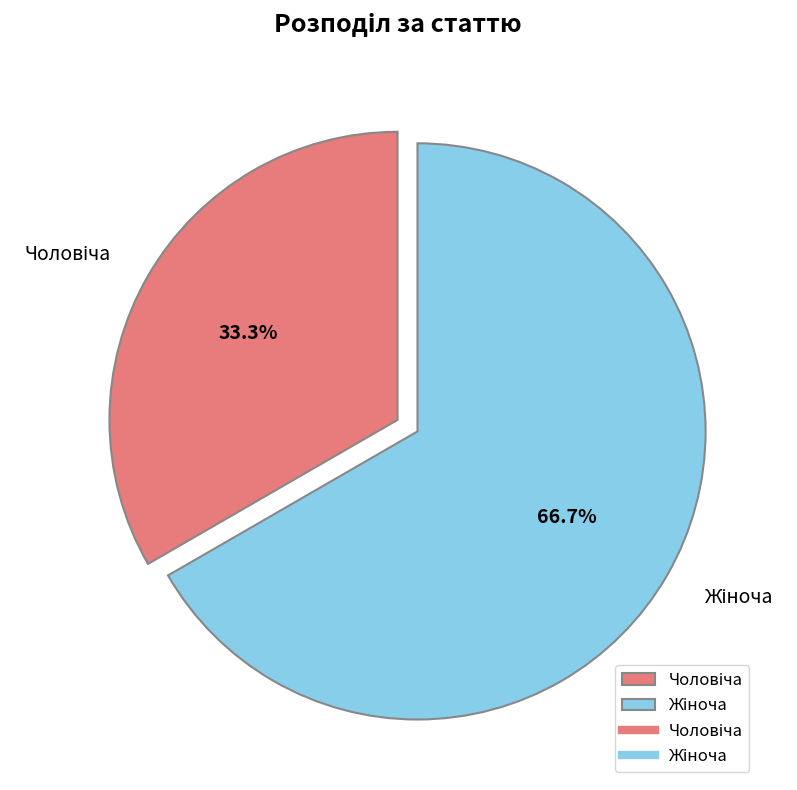

Does any single category account for the majority?

Yes